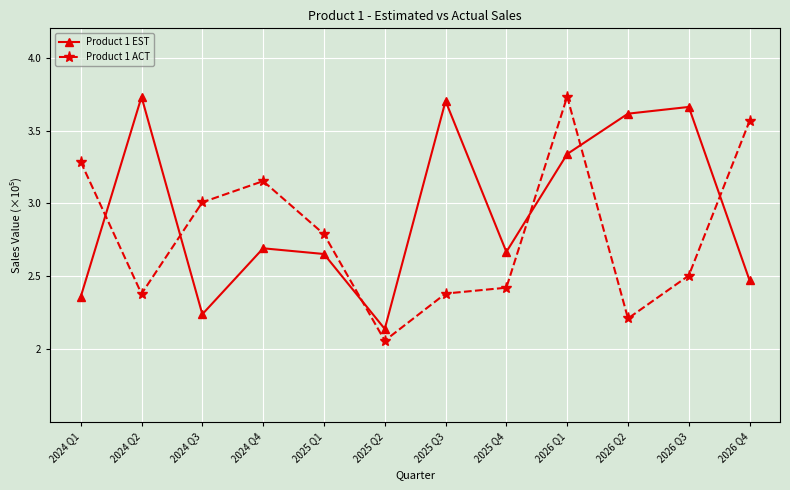

True or false: Product 1 ACT and Product 1 EST intersect in this chart.

True